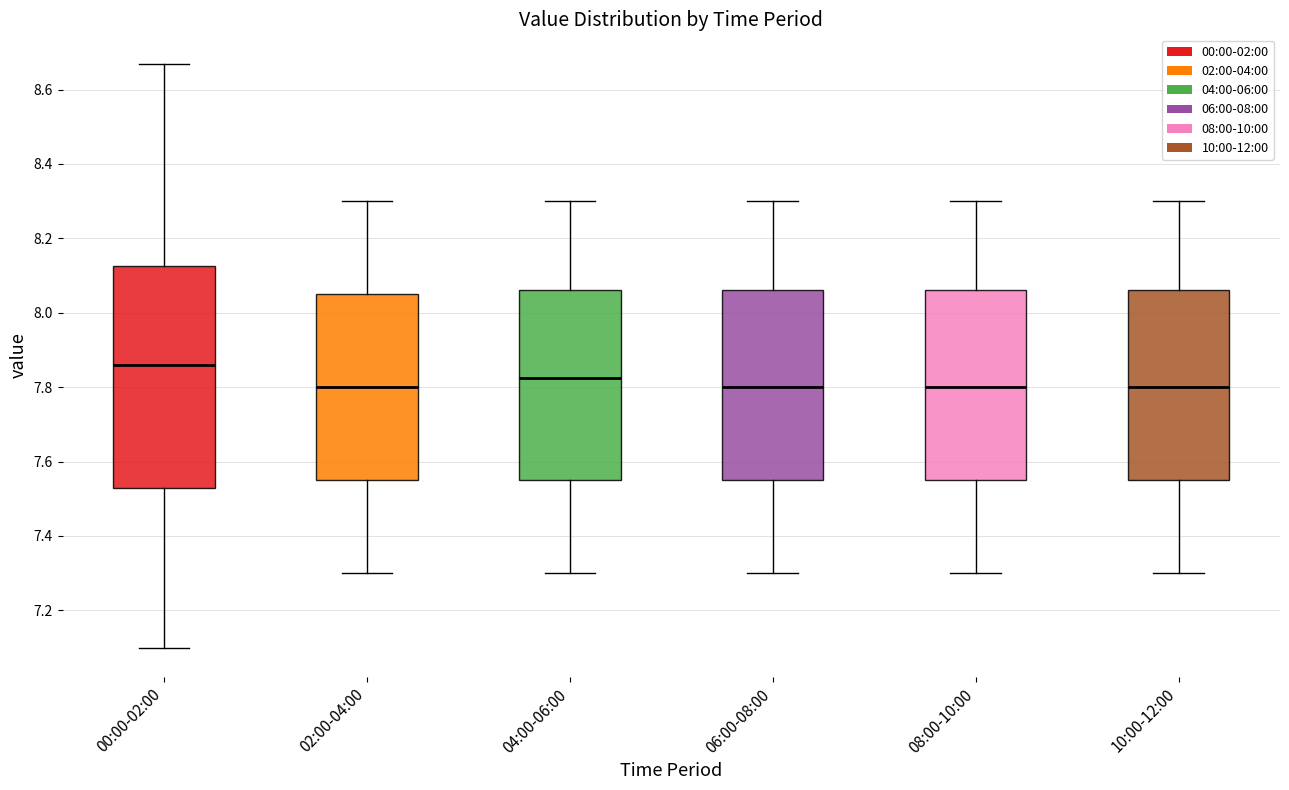

Reading left to right, read every box against the y-axis: the position of its median line, the range the box covers, and the ends of its whiskers. The values are not printed on the chart, so give them approximately, as read against the axis.

00:00-02:00: median 7.86, box 7.54 to 8.12, whiskers 7.10 to 8.68
02:00-04:00: median 7.80, box 7.56 to 8.06, whiskers 7.30 to 8.30
04:00-06:00: median 7.82, box 7.56 to 8.06, whiskers 7.30 to 8.30
06:00-08:00: median 7.80, box 7.56 to 8.06, whiskers 7.30 to 8.30
08:00-10:00: median 7.80, box 7.56 to 8.06, whiskers 7.30 to 8.30
10:00-12:00: median 7.80, box 7.56 to 8.06, whiskers 7.30 to 8.30